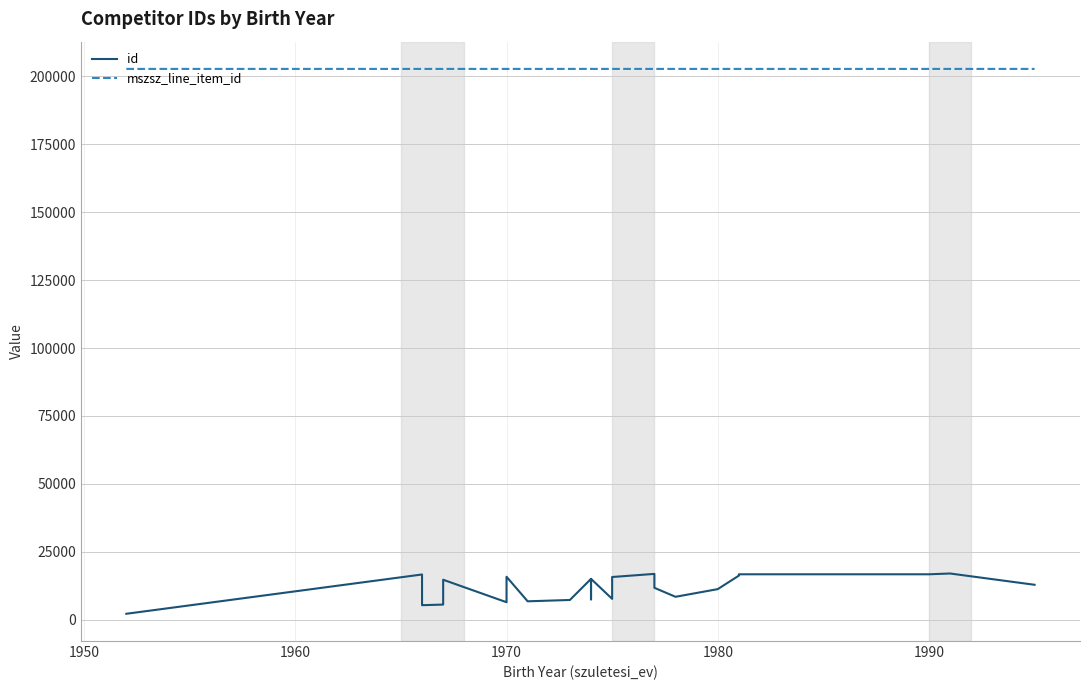

How many data points in id are less than 12860?

13